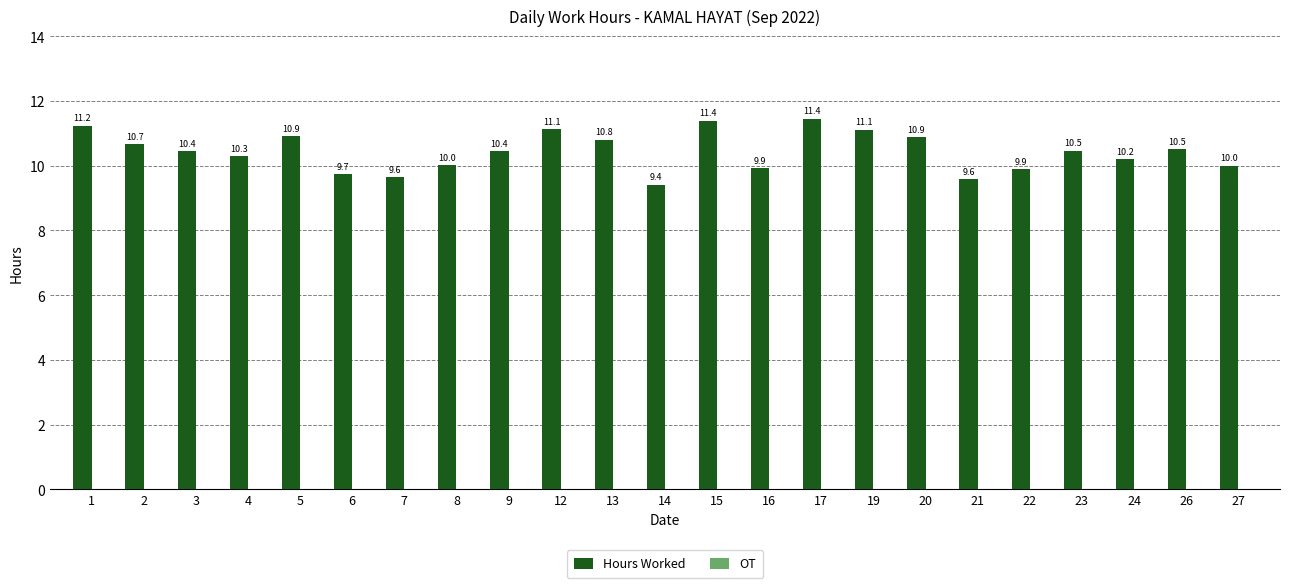

Which category has the highest value across all series?

17